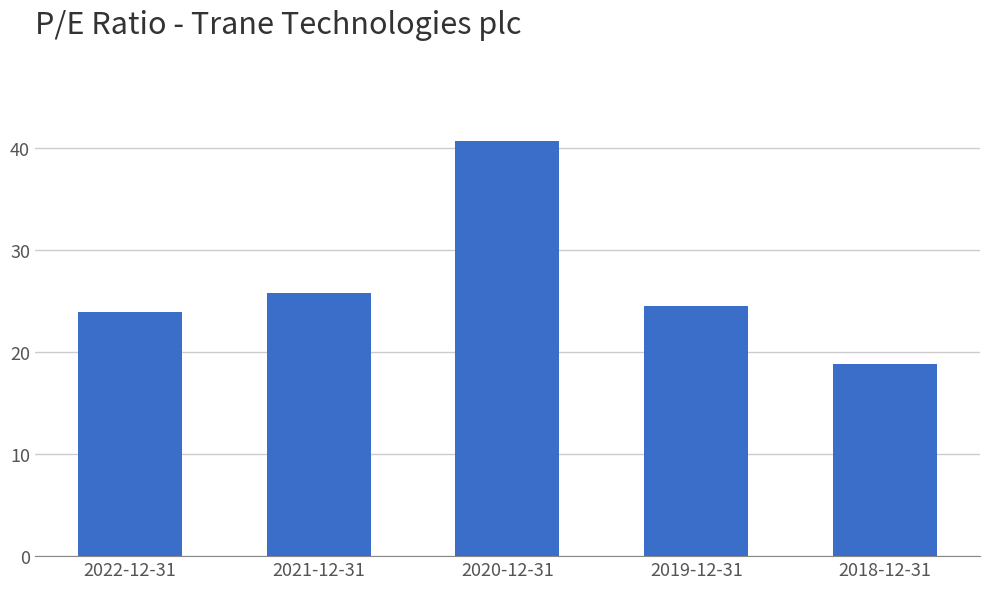

What is the label of the 3rd bar from the right?

2020-12-31